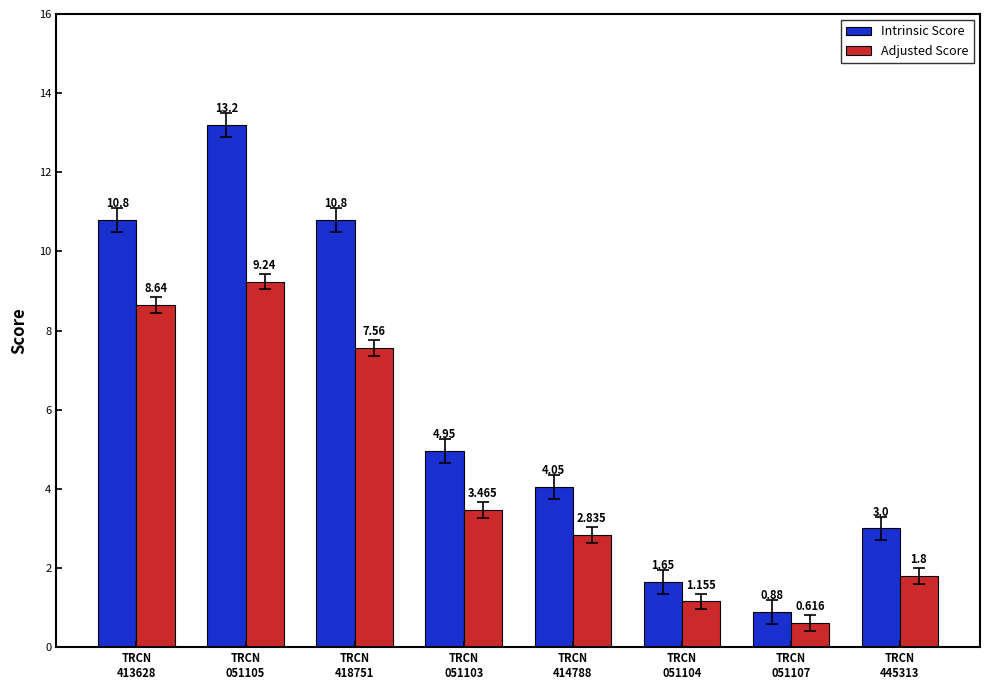

The Intrinsic Score series shows 13.2 at TRCN
051105. True or false?

True